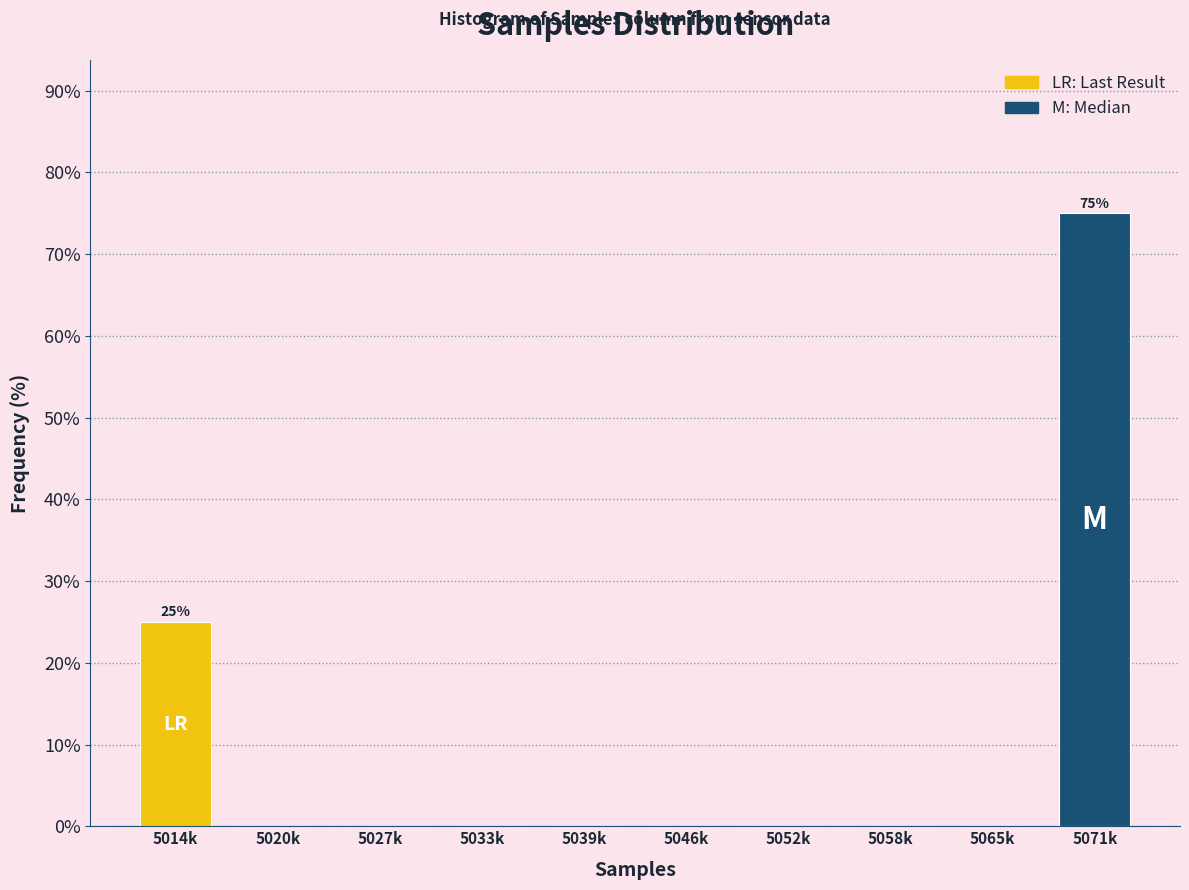

Reading left to right, what are all the values shown in this chart?

5014k=25	5020k=0	5027k=0	5033k=0	5039k=0	5046k=0	5052k=0	5058k=0	5065k=0	5071k=75